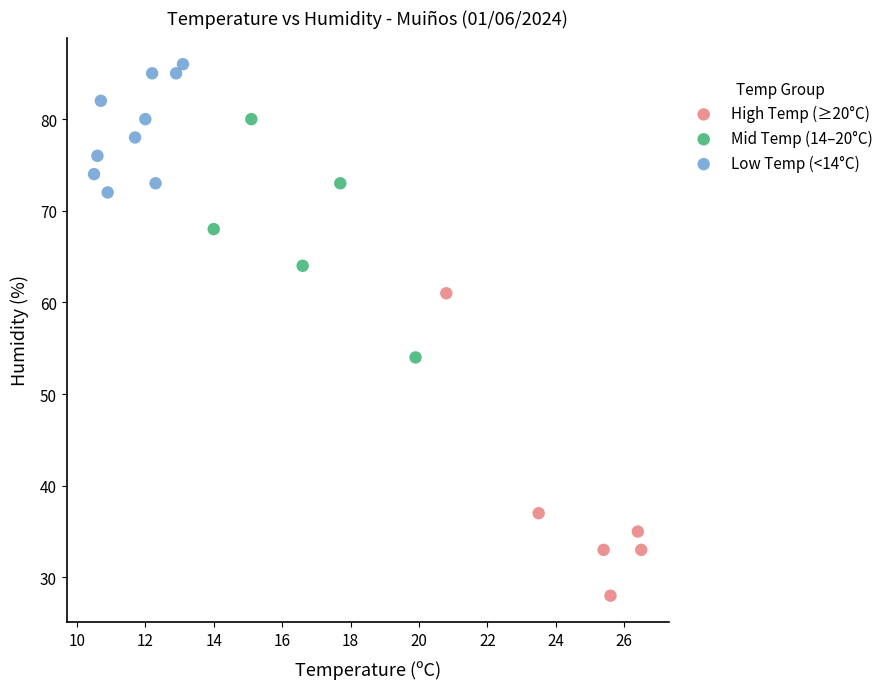

Which series has the largest Y range (max minus min)?

High Temp (≥20°C)